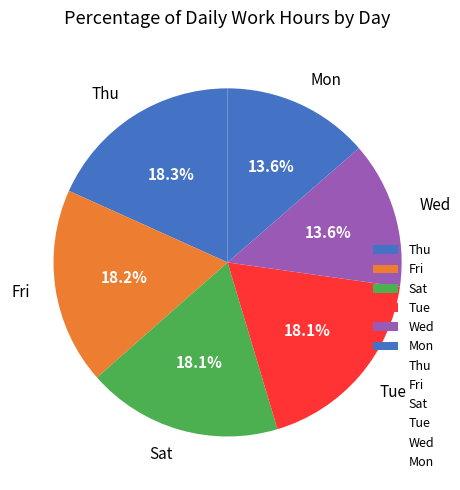

How many slices are in this pie chart?

6